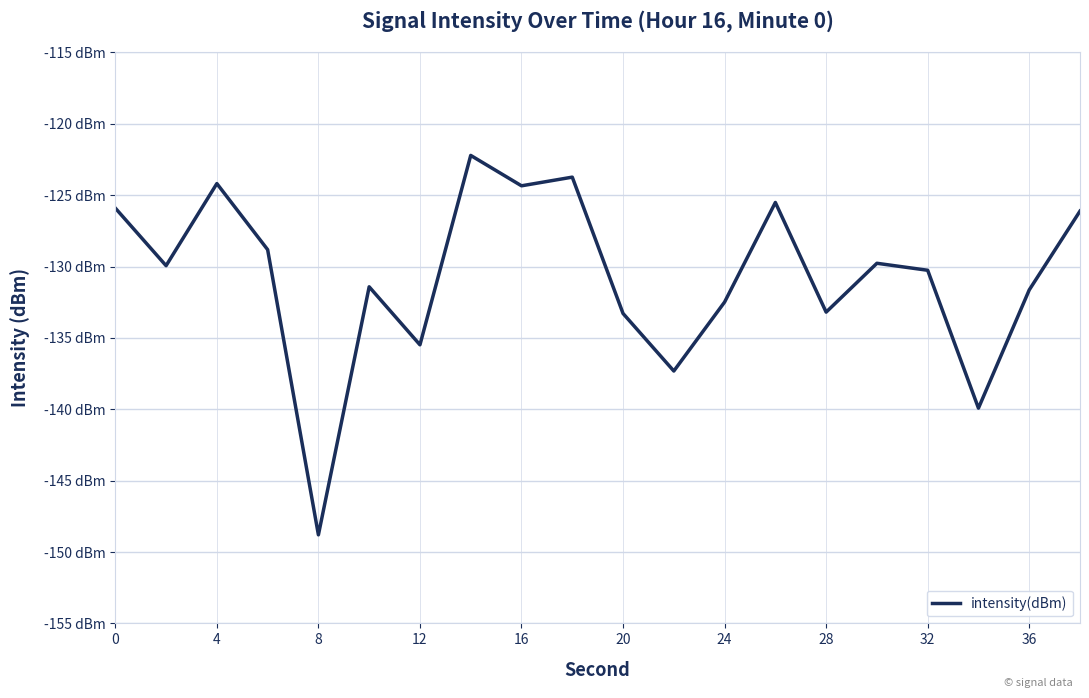

Does the chart have visible grid lines?

Yes